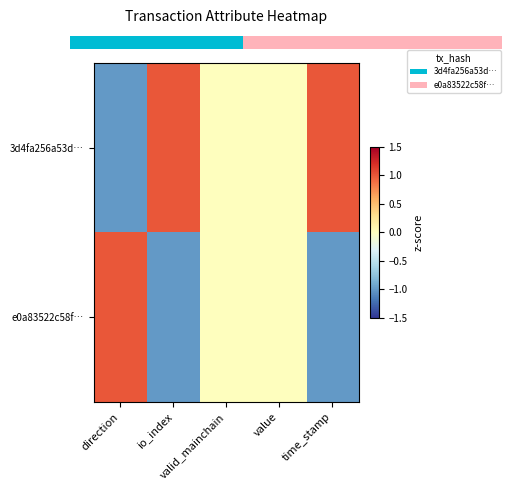

How many values in e0a83522c58f… are below zero?

2